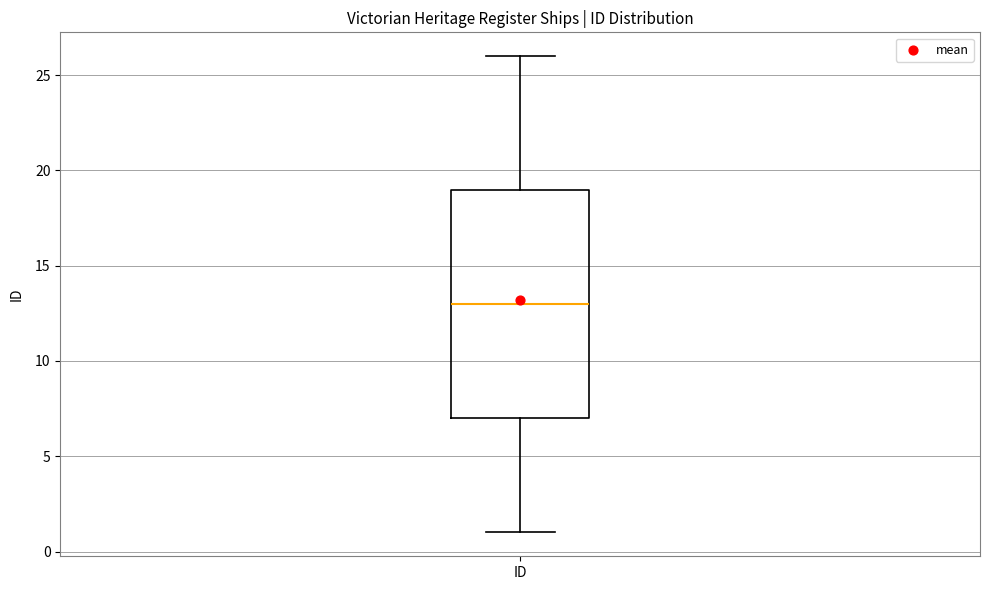

Read this box plot against the y-axis: the position of the median line, the range covered by the box, and the ends of both whiskers. The values are not printed on the chart, so give them approximately, as read against the axis.

median 13, box 7 to 19, whiskers 1 to 26